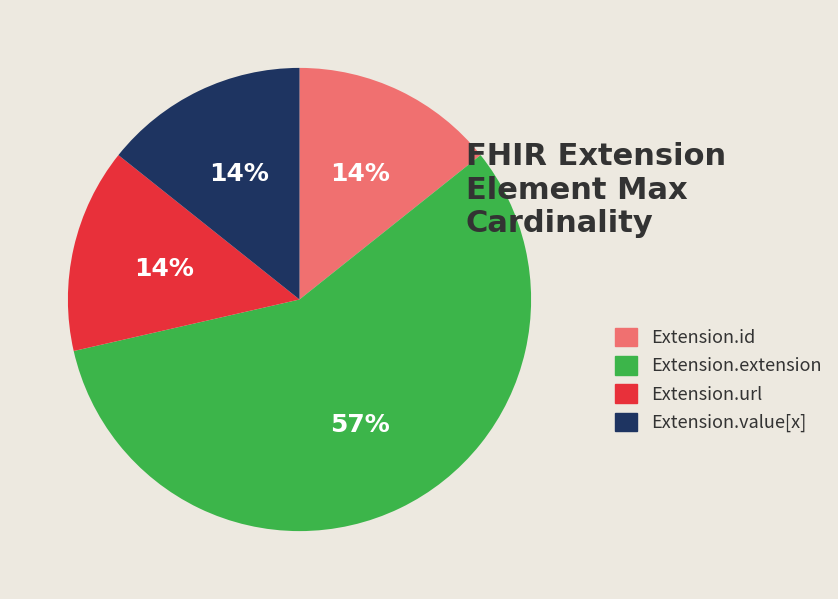

Count the number of slices in the pie.

4